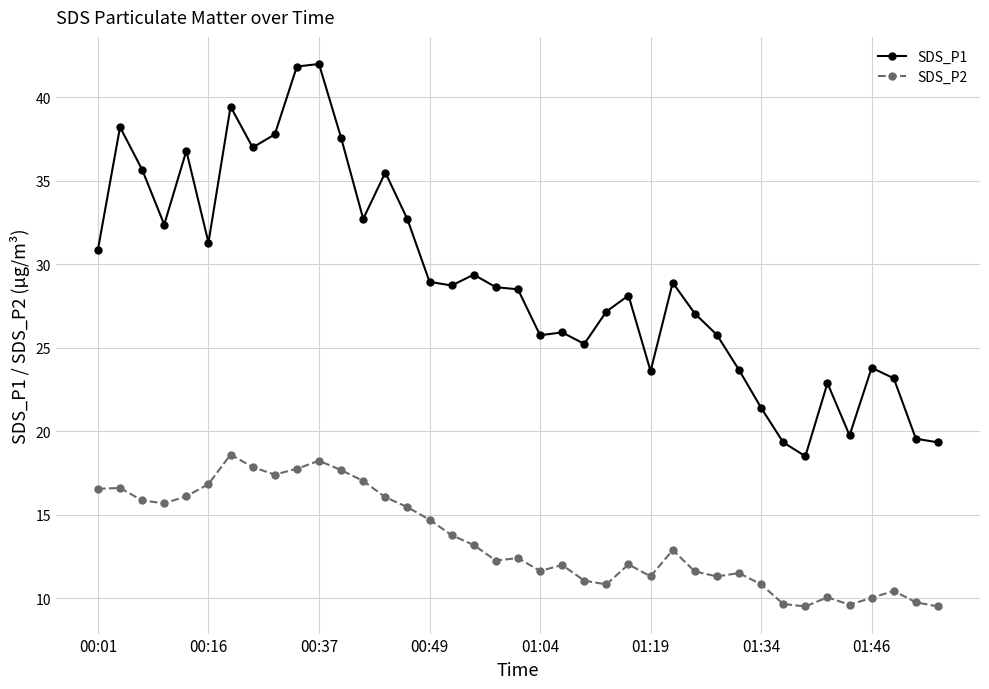

Rank the series by their maximum value, from highest to lowest.

SDS_P1, SDS_P2